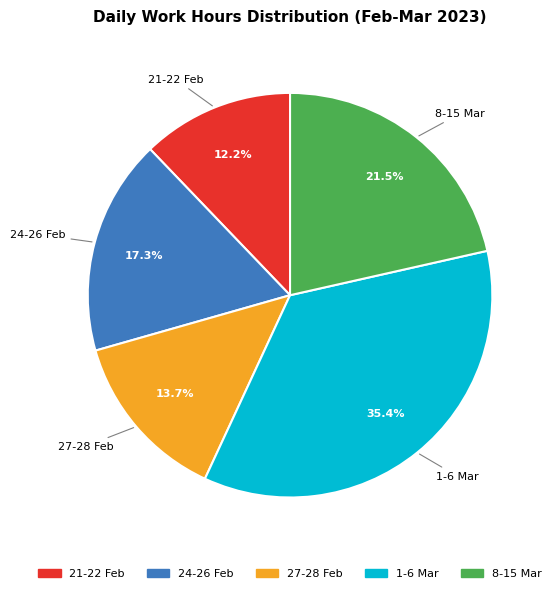

Approximately how many times larger is the value at 8-15 Mar compared to 27-28 Feb?

1.6